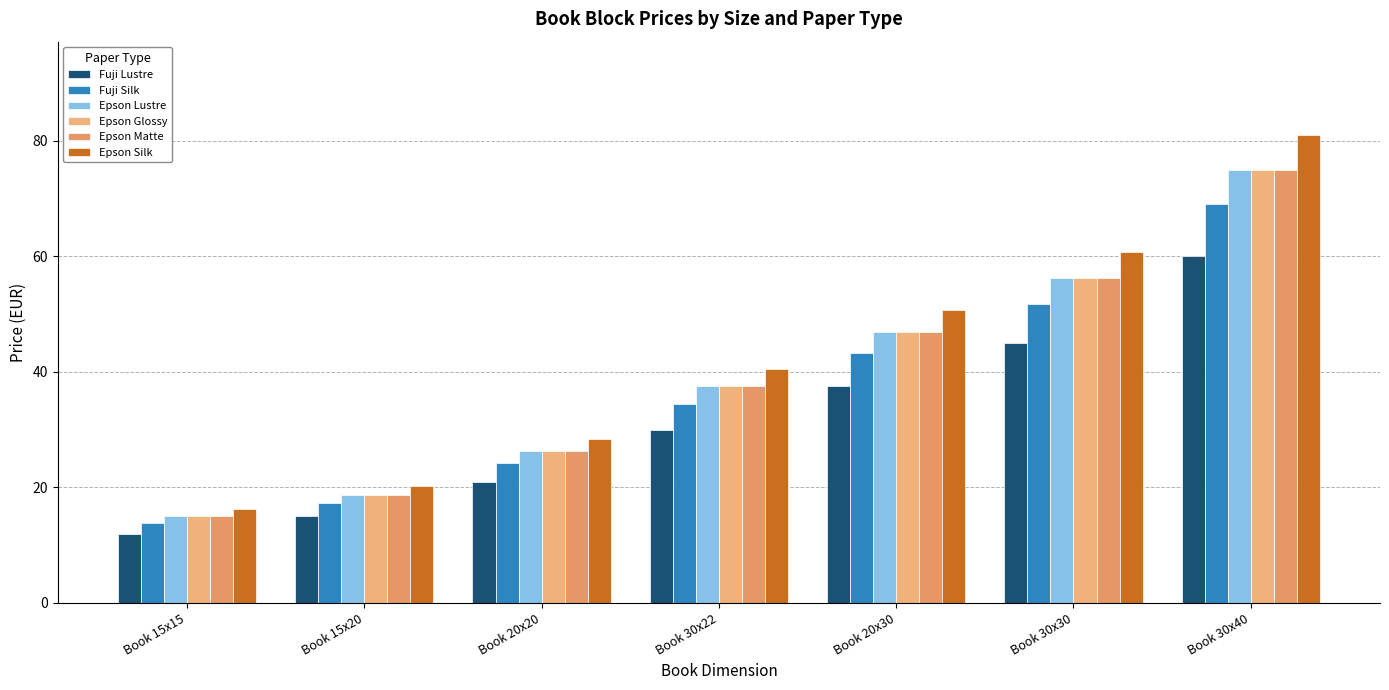

Which series changed the most between Book 20x20 and Book 30x40?

Epson Silk